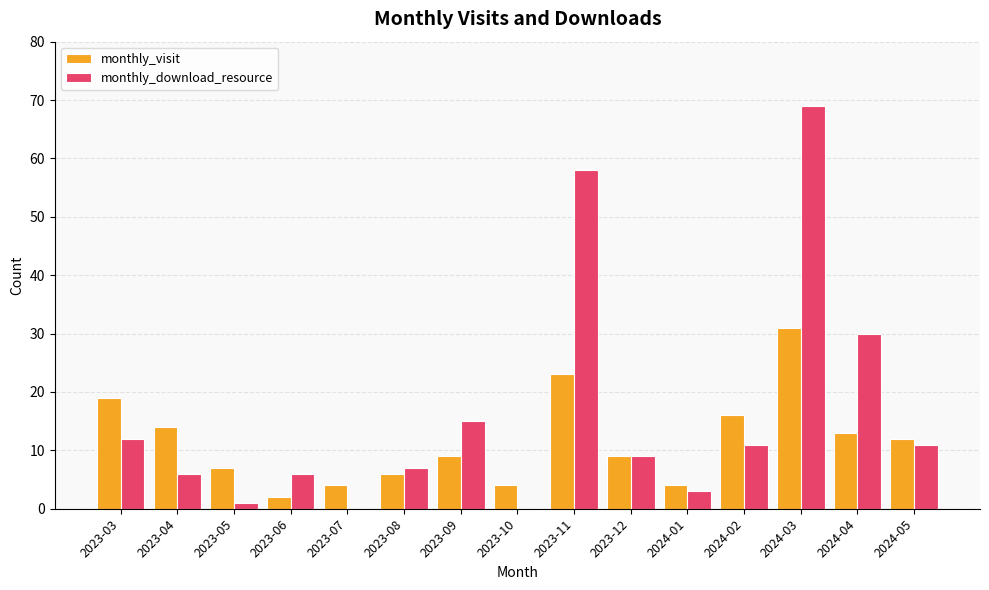

Which category has the highest value in the monthly_download_resource series?

2024-03